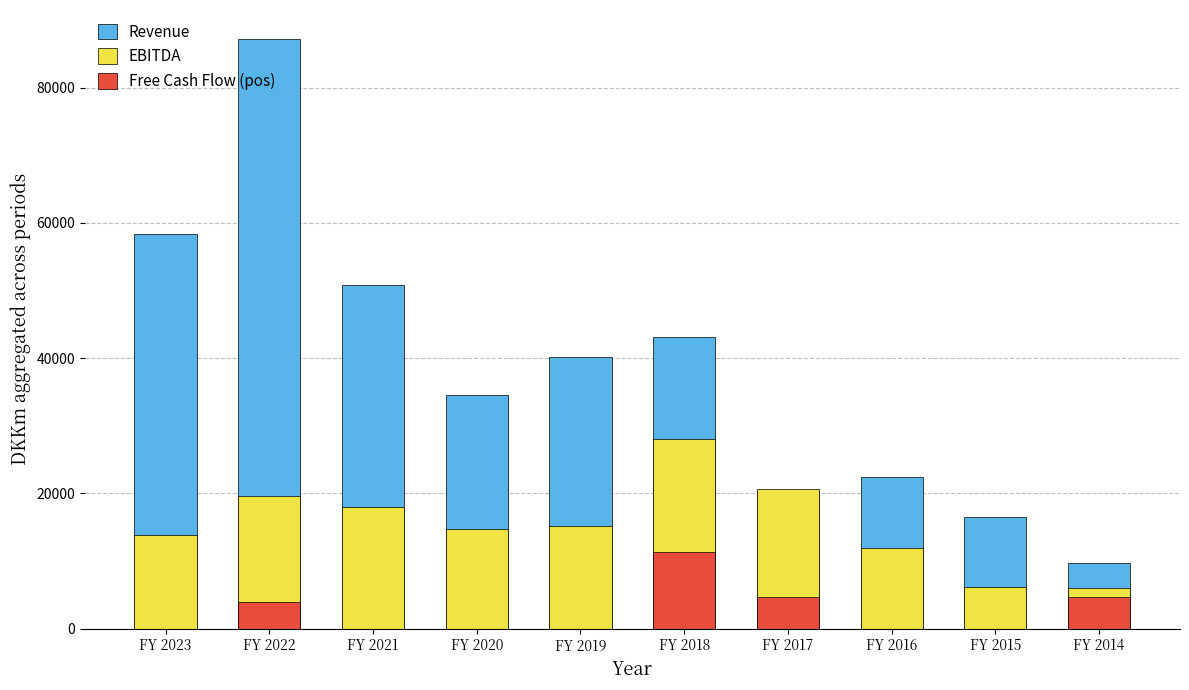

Rank the series at FY 2017 from highest to lowest value.

EBITDA, Revenue, Free Cash Flow (pos)